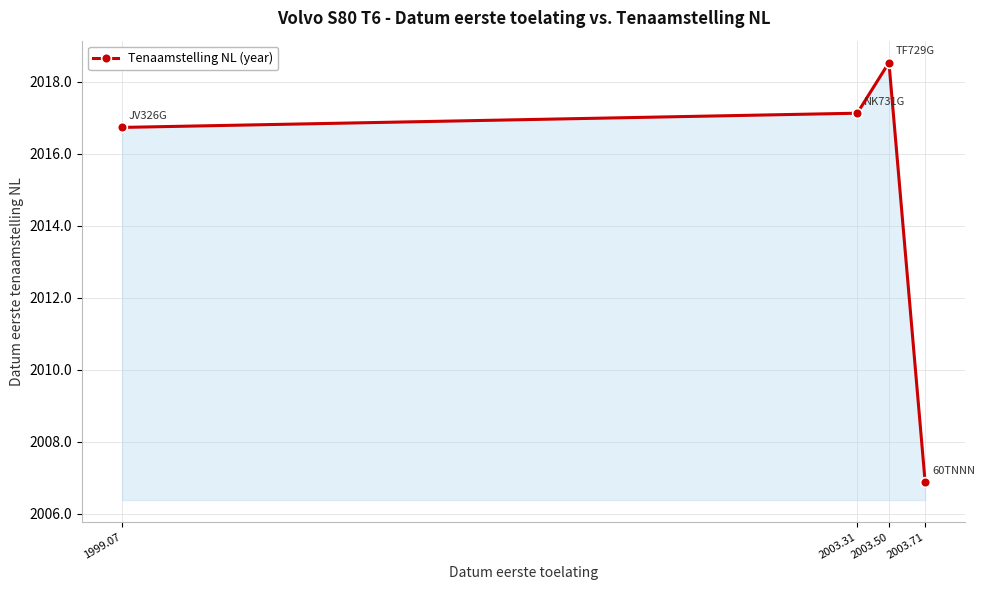

Does the chart have visible grid lines?

Yes